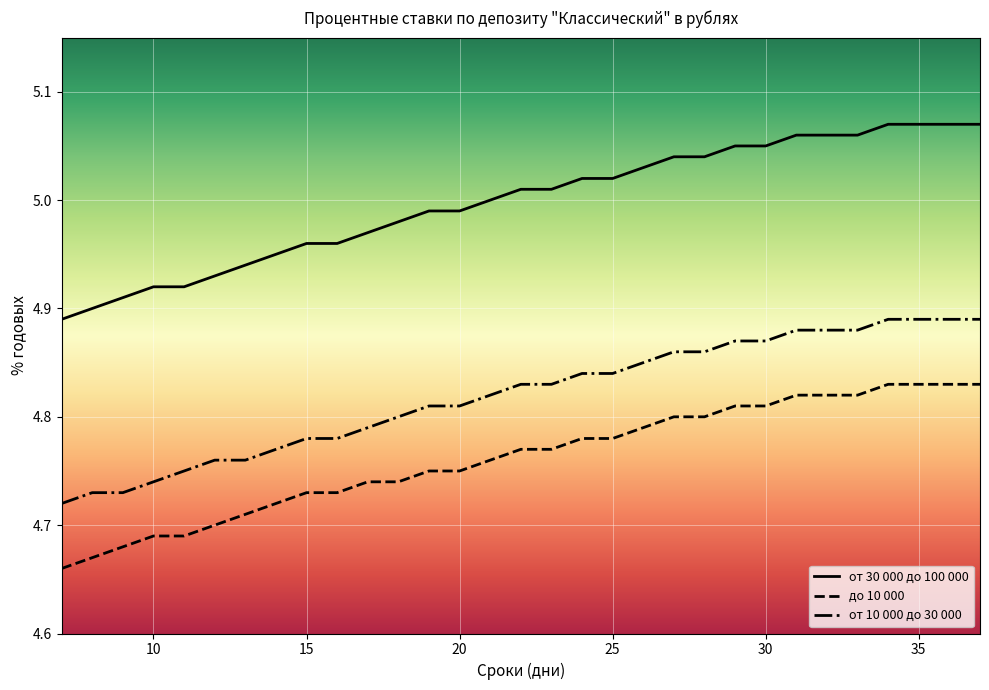

True or false: до 10 000 and от 10 000 до 30 000 cross at least once.

False